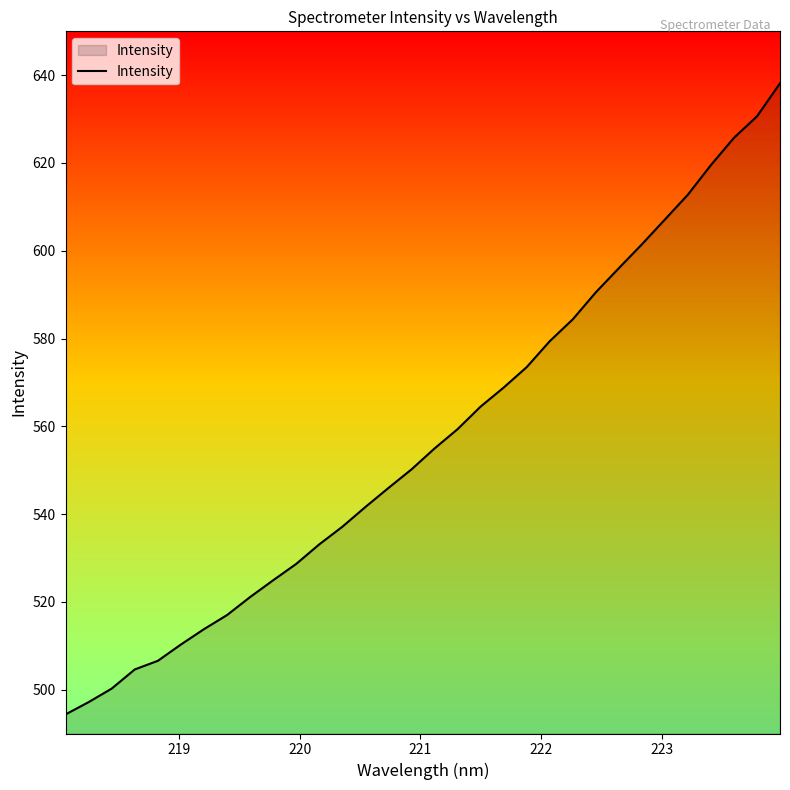

What is the minimum value shown in the chart?

494.3